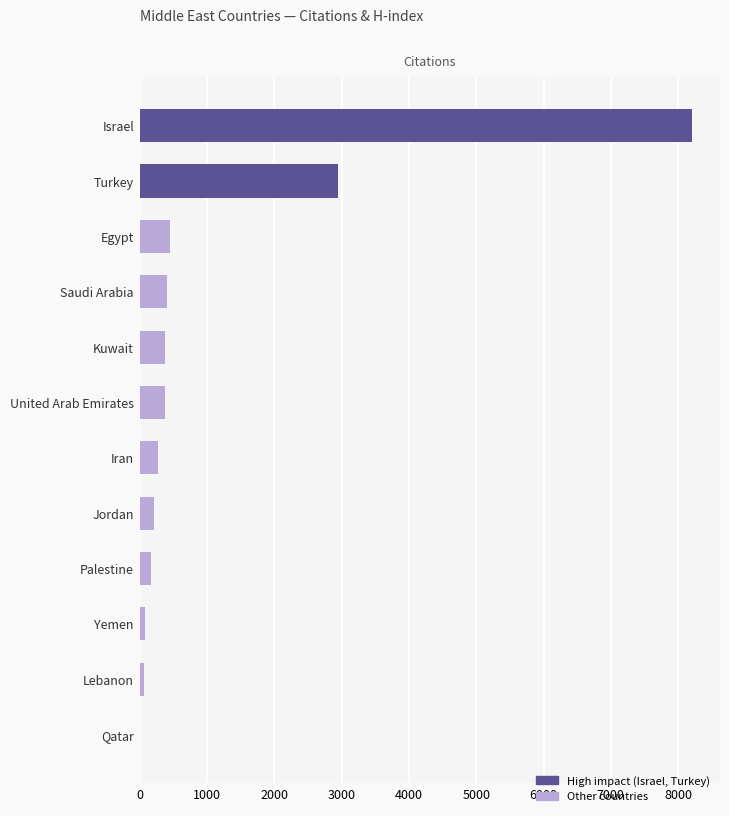

What is the sum of all values?

13603